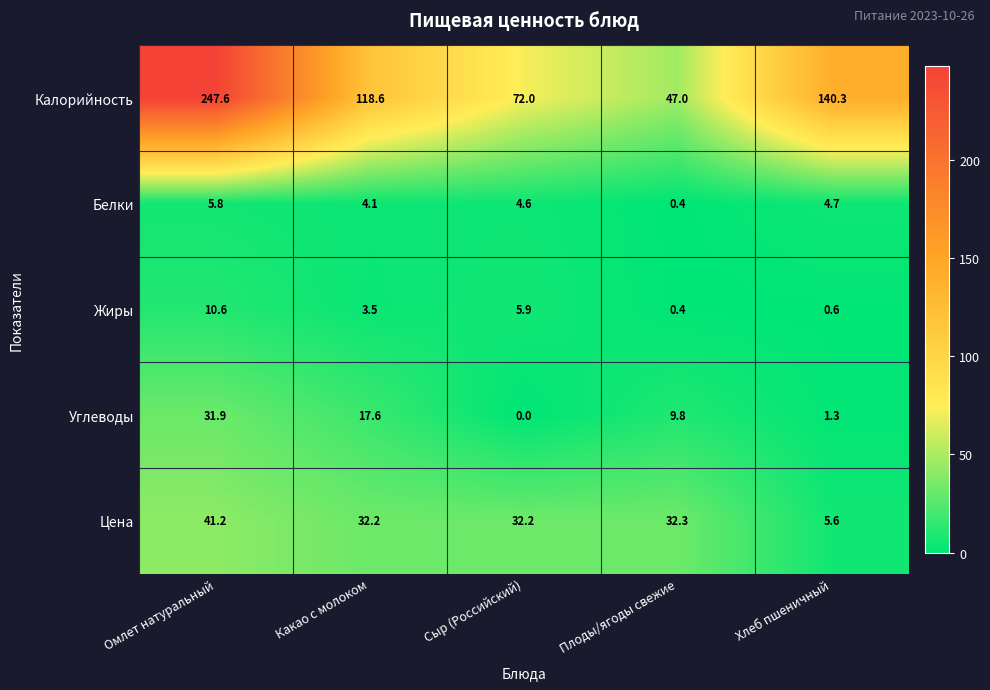

Reading left to right, extract all data points from this chart.

Калорийность: Омлет натуральный=247.6	Какао с молоком=118.6	Сыр (Российский)=72.0	Плоды/ягоды свежие=47.0	Хлеб пшеничный=140.3
Белки: Омлет натуральный=5.8	Какао с молоком=4.1	Сыр (Российский)=4.6	Плоды/ягоды свежие=0.4	Хлеб пшеничный=4.7
Жиры: Омлет натуральный=10.6	Какао с молоком=3.5	Сыр (Российский)=5.9	Плоды/ягоды свежие=0.4	Хлеб пшеничный=0.6
Углеводы: Омлет натуральный=31.9	Какао с молоком=17.6	Сыр (Российский)=0.0	Плоды/ягоды свежие=9.8	Хлеб пшеничный=1.3
Цена: Омлет натуральный=41.2	Какао с молоком=32.2	Сыр (Российский)=32.2	Плоды/ягоды свежие=32.3	Хлеб пшеничный=5.6